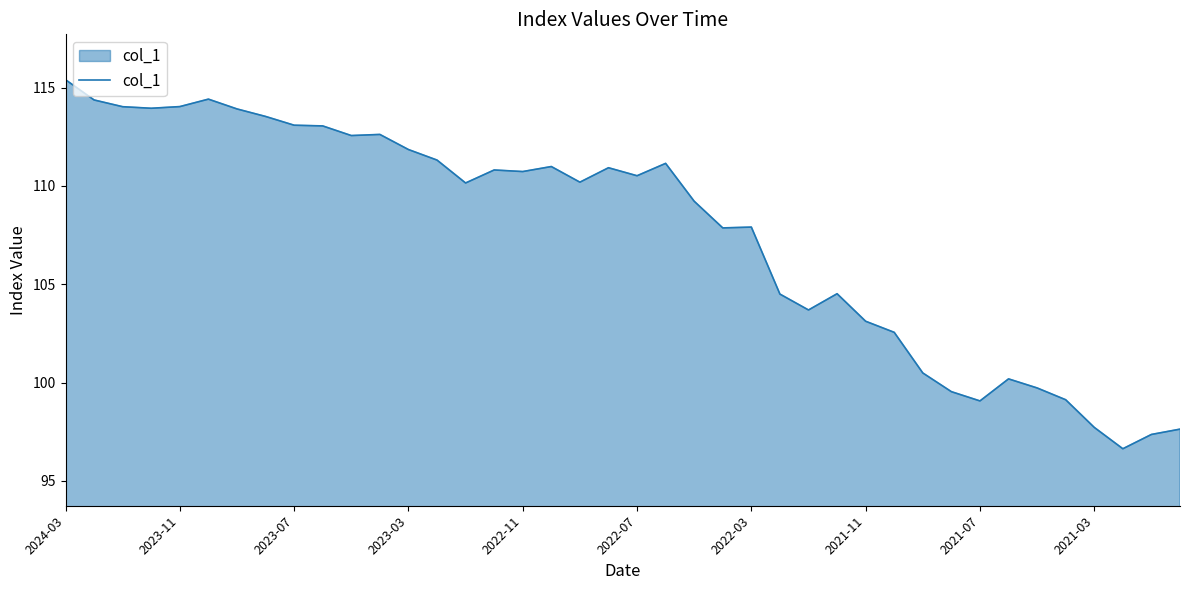

What is the maximum value shown in the chart?

115.4